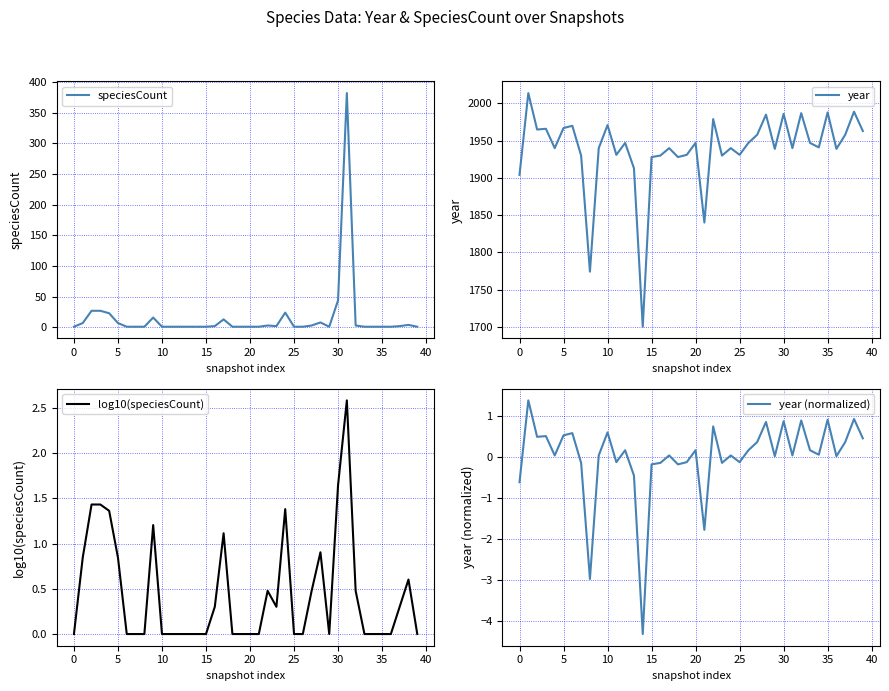

What are all the series names shown in the legend?

speciesCount, year, log10(speciesCount), year (normalized)